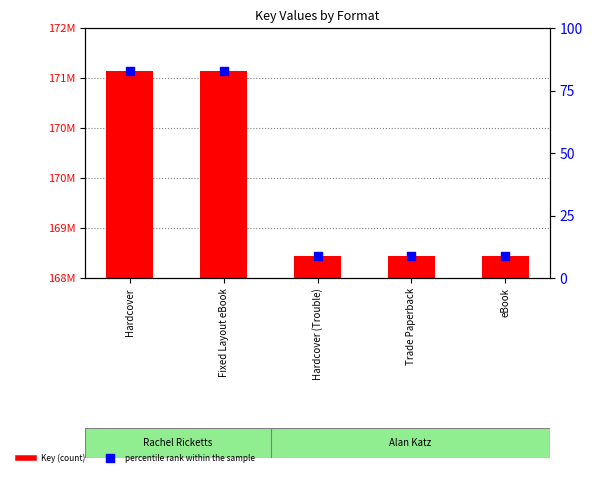

Which series reaches the minimum Y coordinate?

percentile rank within the sample